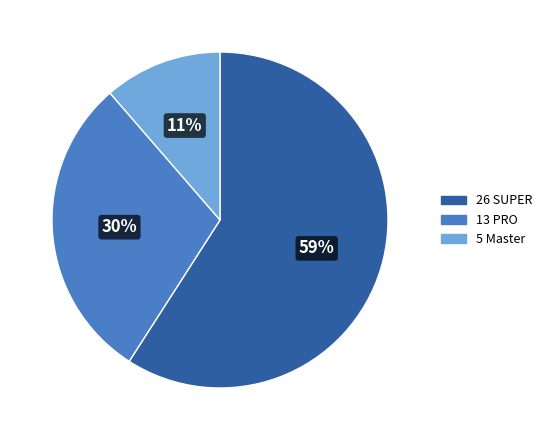

To the nearest percent, what is the difference between the largest and smallest slice percentages?

48%